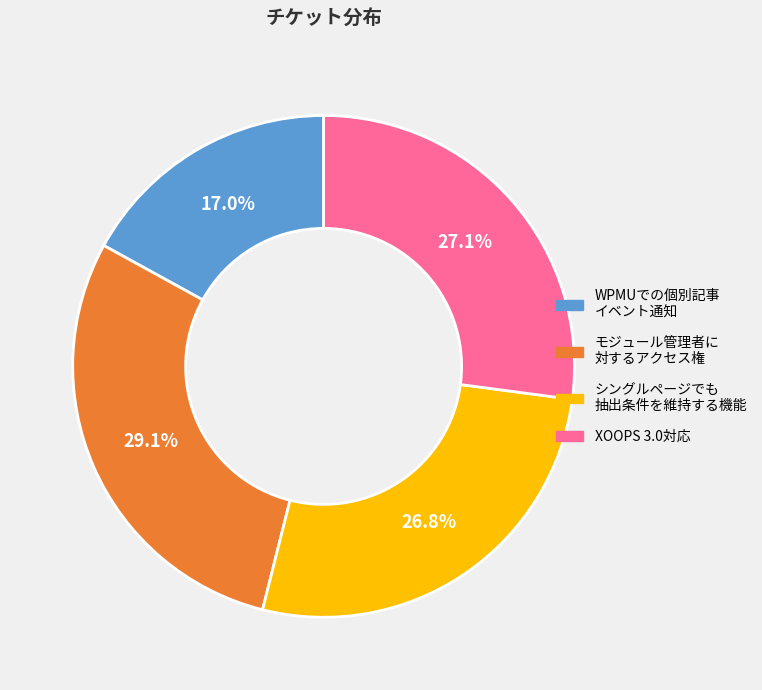

Is there a majority slice in this chart?

No